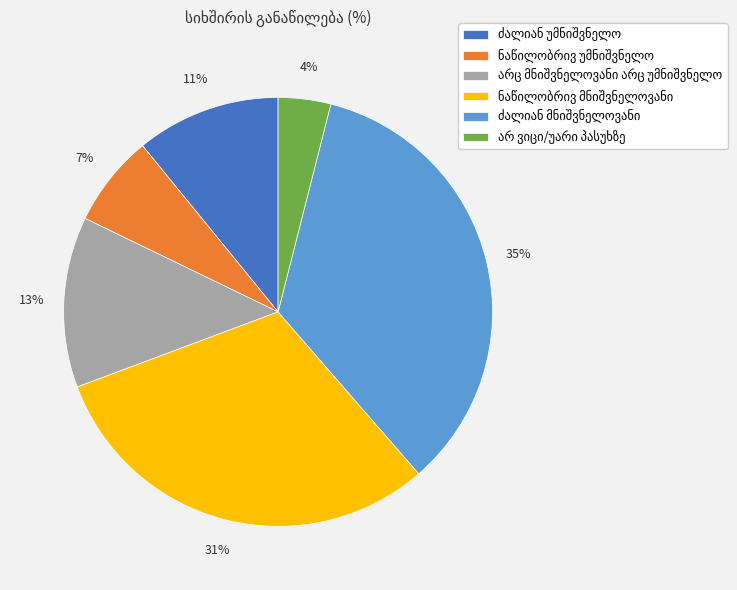

Does any single category account for the majority?

No